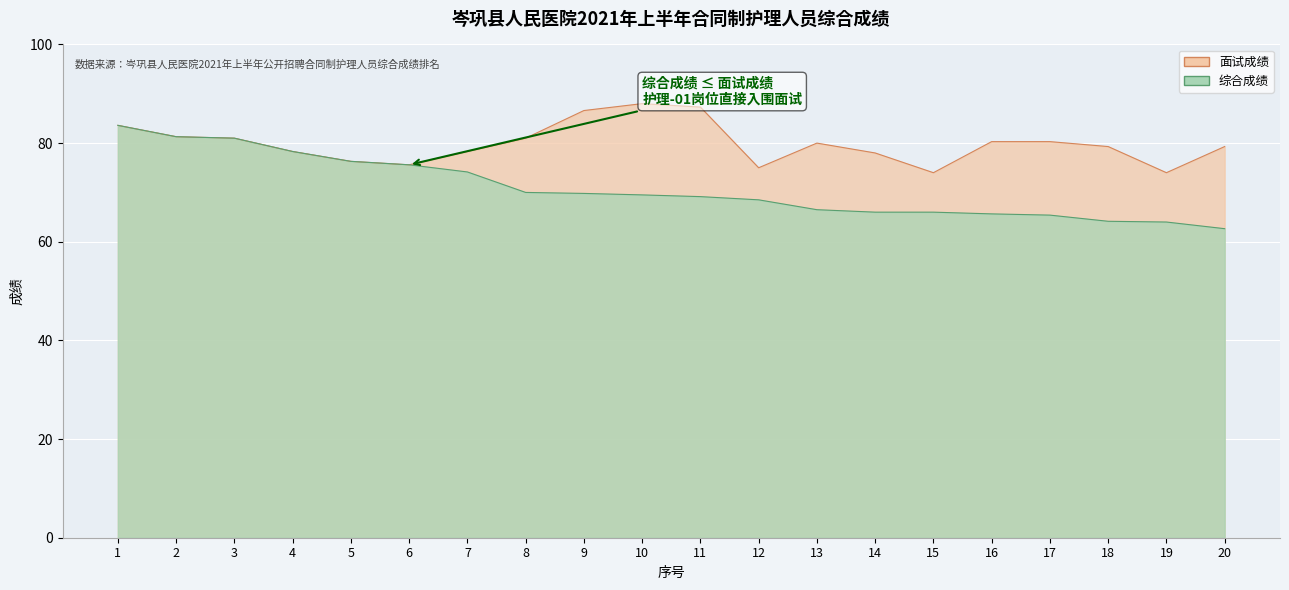

List the labels in order of 综合成绩 value, smallest first.

20, 19, 18, 17, 16, 14, 15, 13, 12, 11, 10, 9, 8, 7, 6, 5, 4, 3, 2, 1